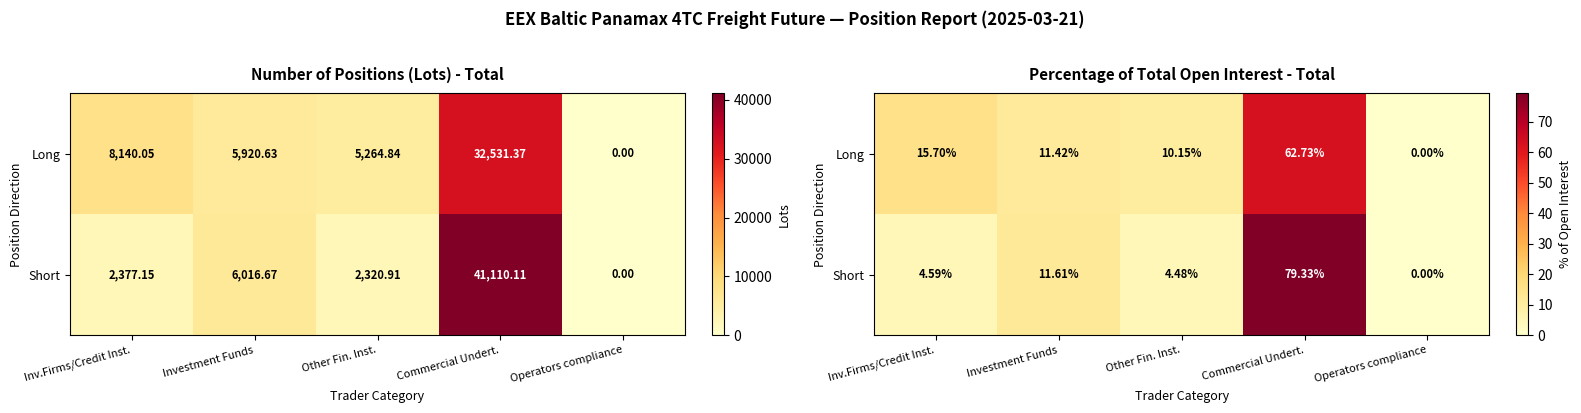

What is the total value across all series at Commercial Undert.?

142.1